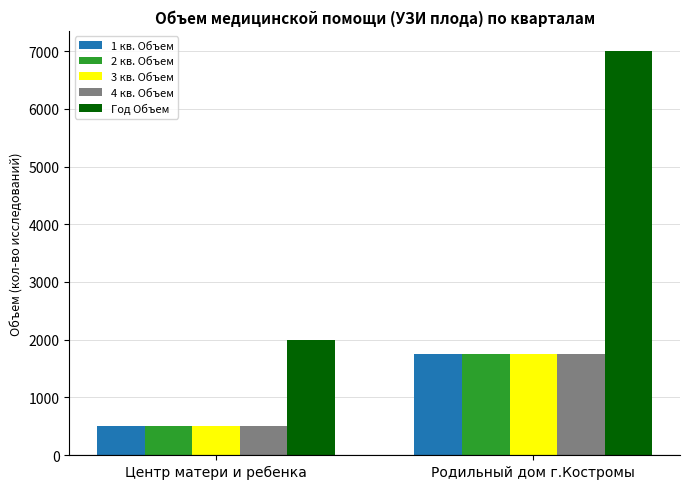

Reading left to right, what are all the values shown in this chart?

1 кв. Объем: Центр матери и ребенка=500	Родильный дом г.Костромы=1750
2 кв. Объем: Центр матери и ребенка=500	Родильный дом г.Костромы=1750
3 кв. Объем: Центр матери и ребенка=500	Родильный дом г.Костромы=1750
4 кв. Объем: Центр матери и ребенка=500	Родильный дом г.Костромы=1750
Год Объем: Центр матери и ребенка=2000	Родильный дом г.Костромы=7000